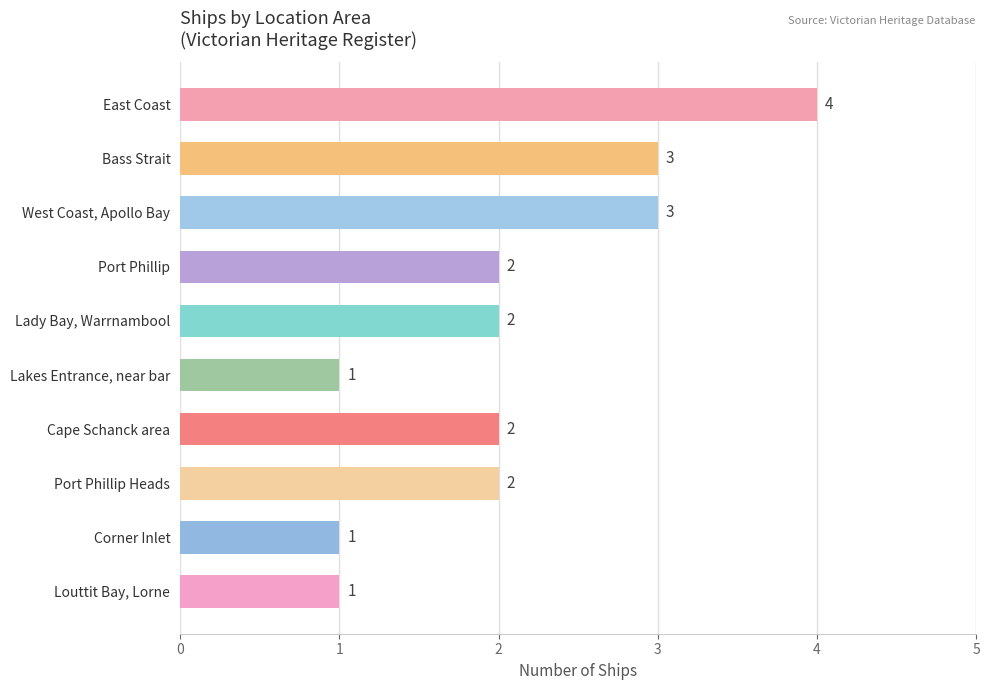

What is the maximum value shown in the chart?

4